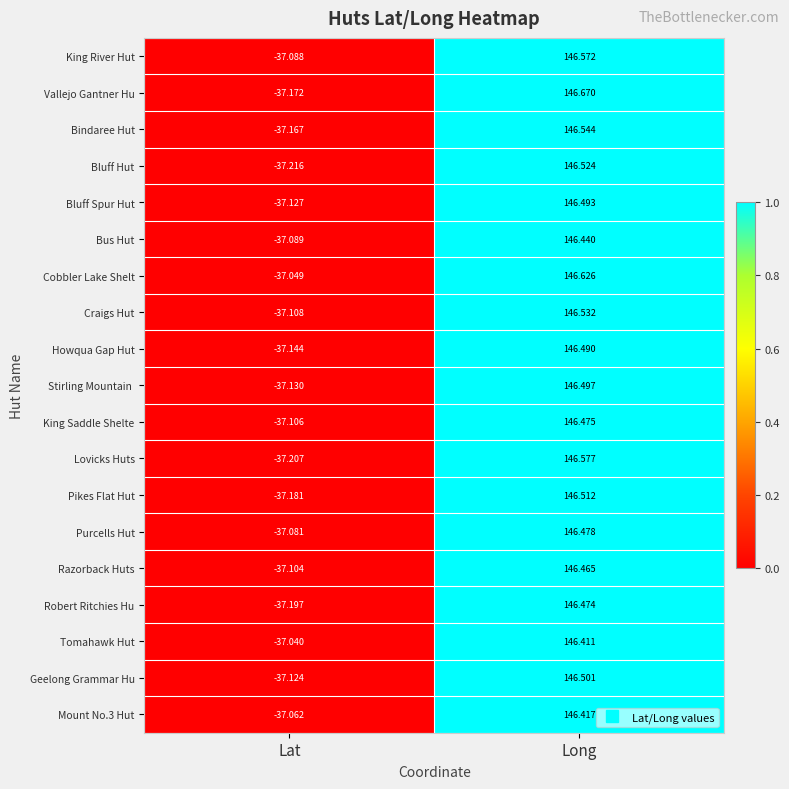

At which category does the chart reach its minimum across all series?

Lat